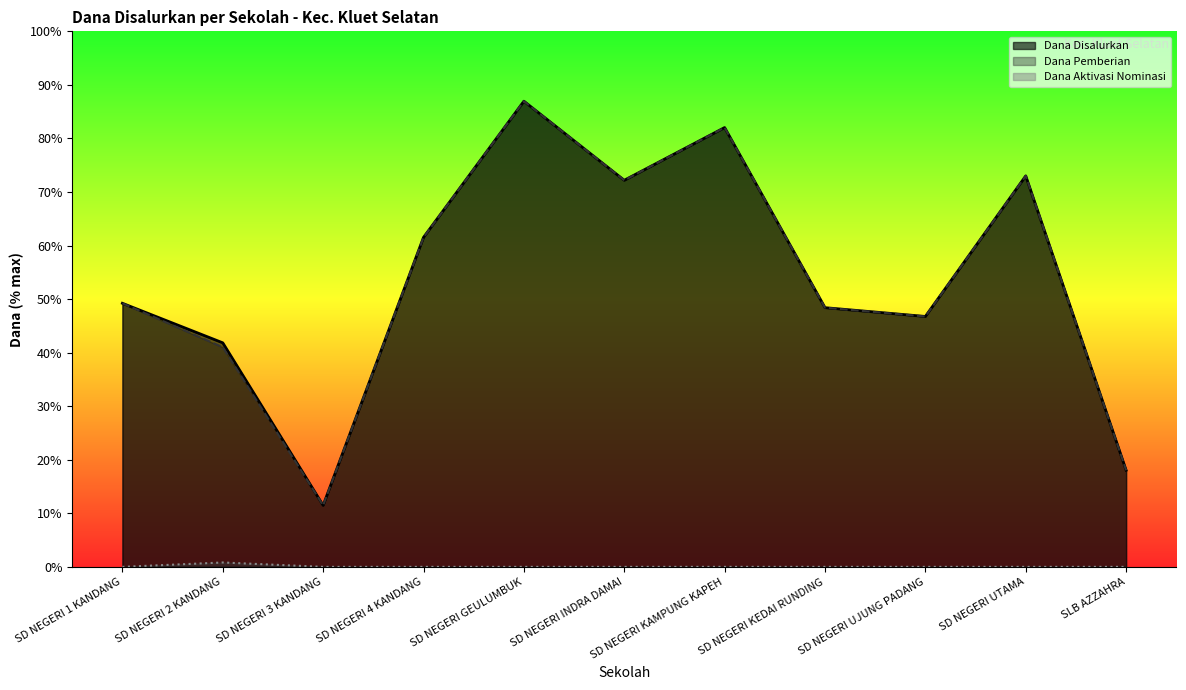

At which category does the chart reach its peak across all series?

SD NEGERI GEULUMBUK